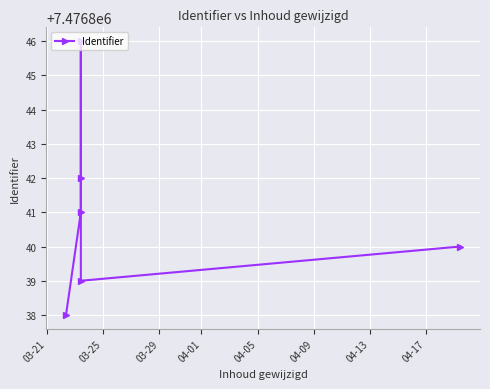

The chart shows a value of 10853646 at 04-01. True or false?

False